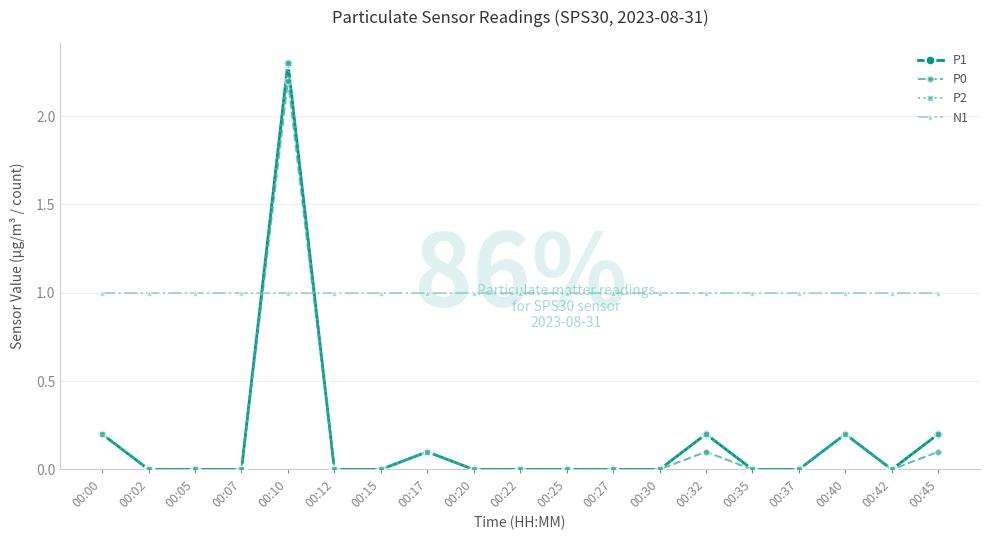

What is the value of the P0 point at the 19th from the left?

0.1